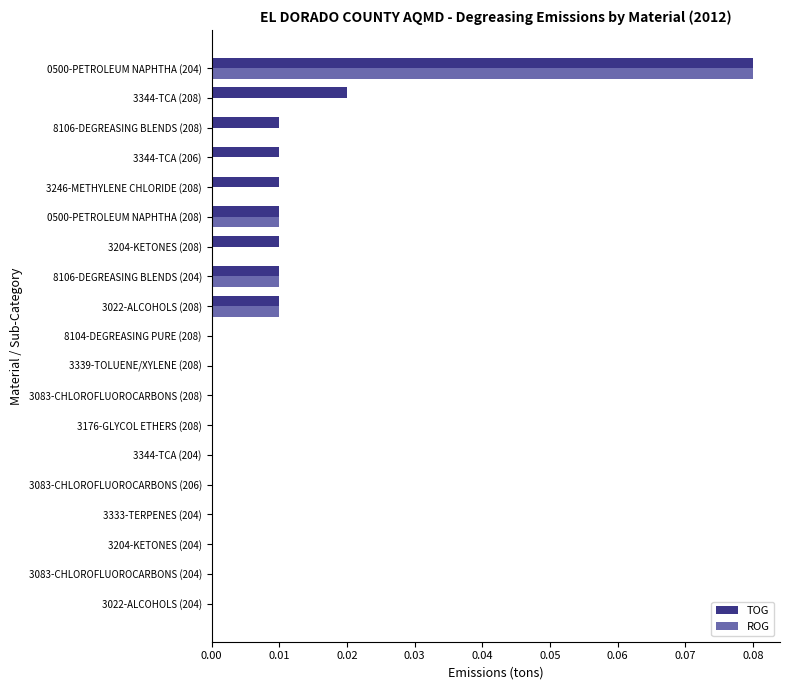

Is it true that TOG equals 0.0 at 0500-PETROLEUM NAPHTHA (204)?

False